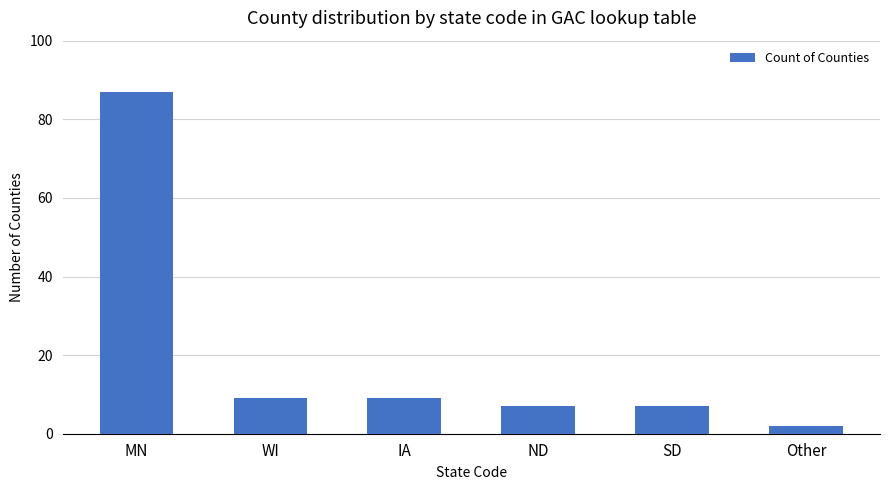

What is the maximum value shown in the chart?

87